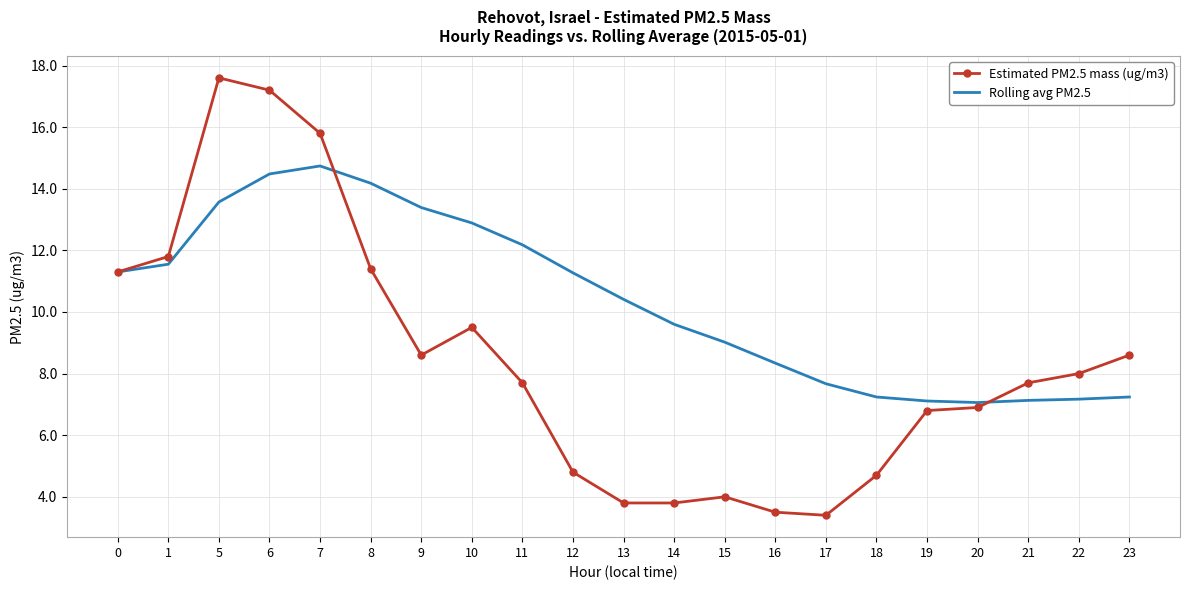

At which label does Estimated PM2.5 mass (ug/m3) reach its peak?

5